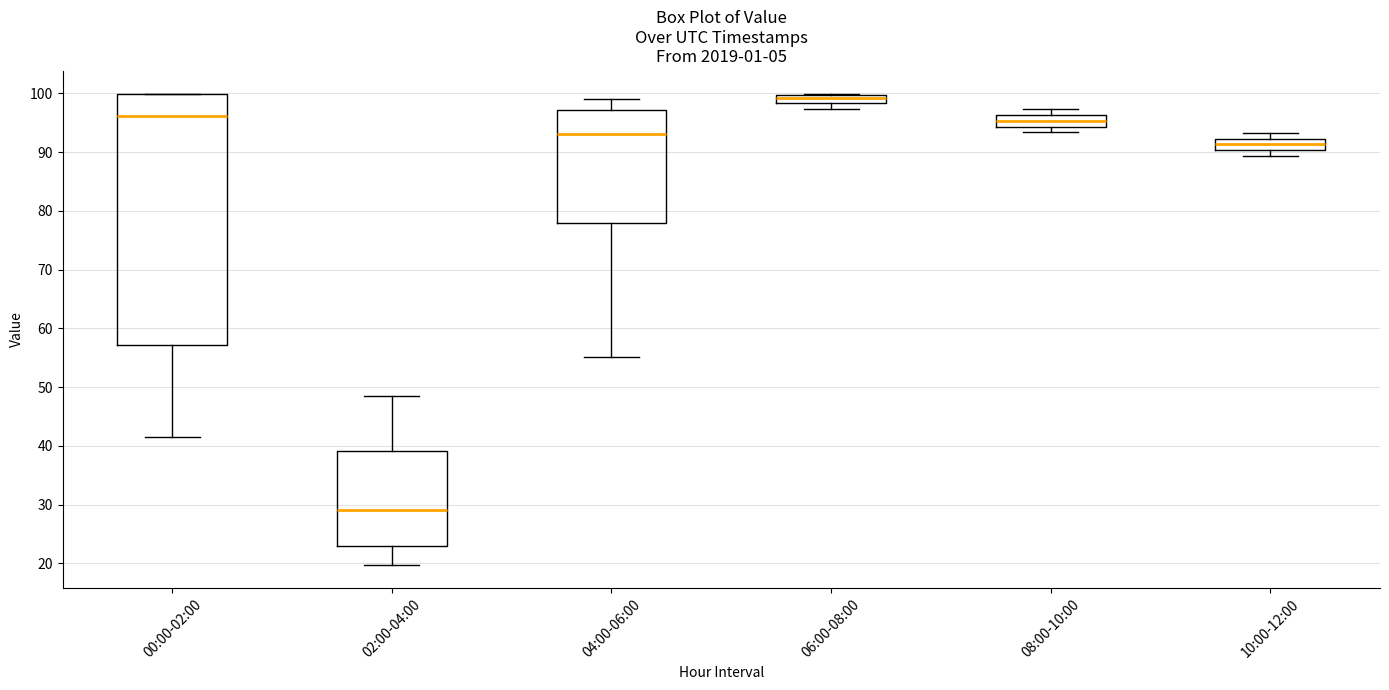

Which box's median line is the highest?

06:00-08:00